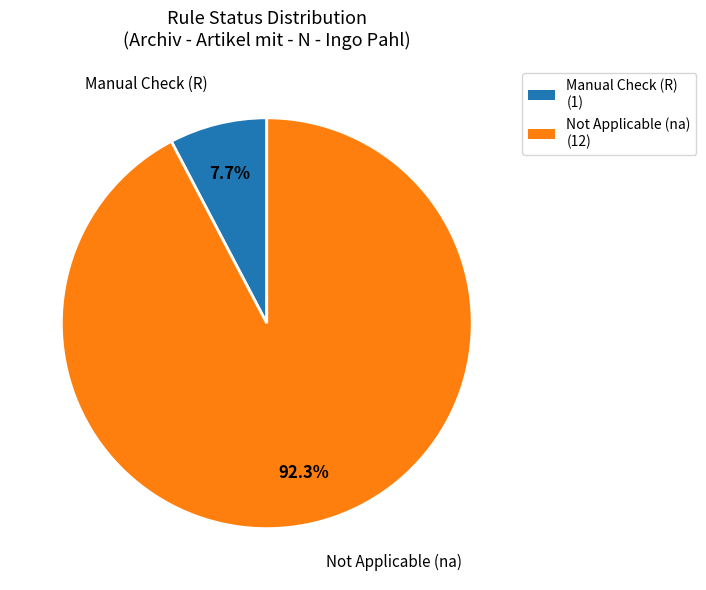

Which slice is the largest?

Not Applicable (na)